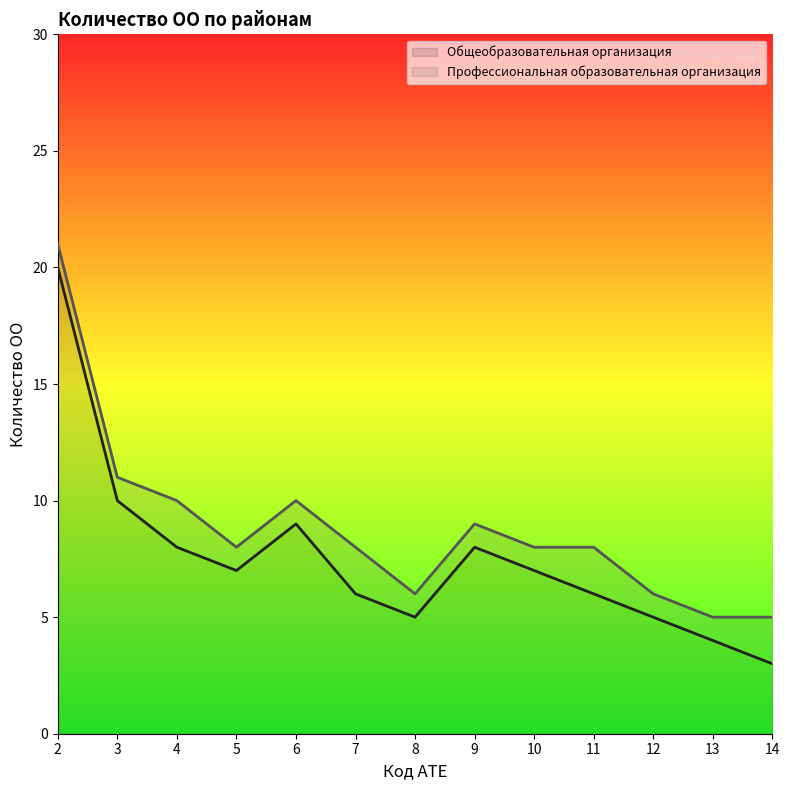

What value does the data have at 4, to the nearest 10?

10